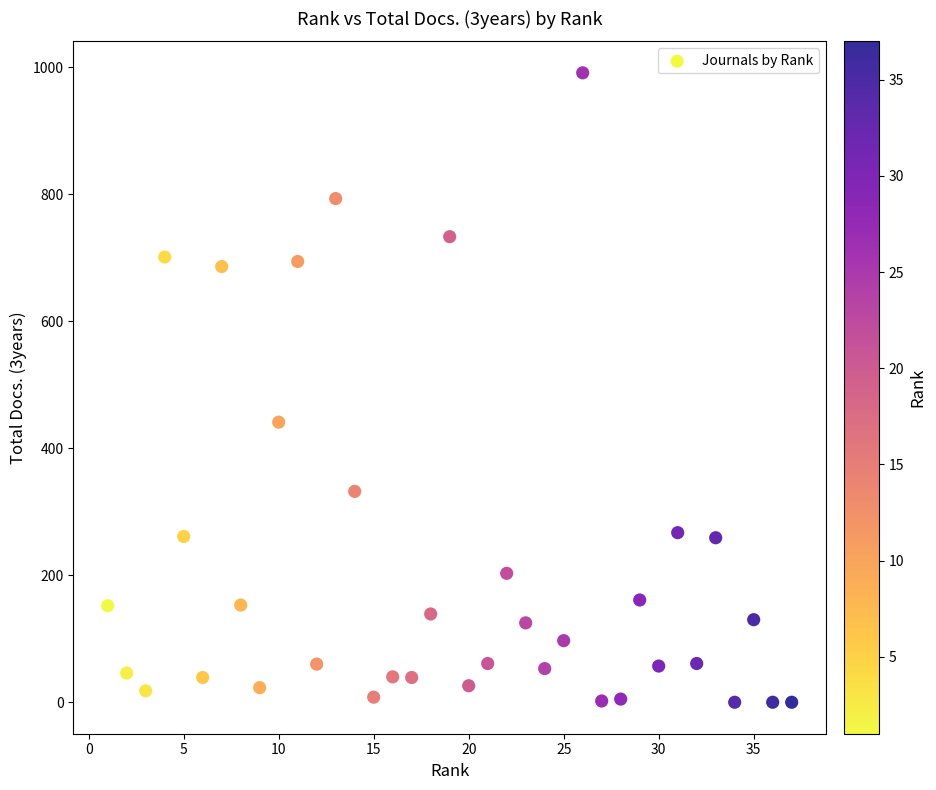

What is the range of Y values (max minus min)?

991